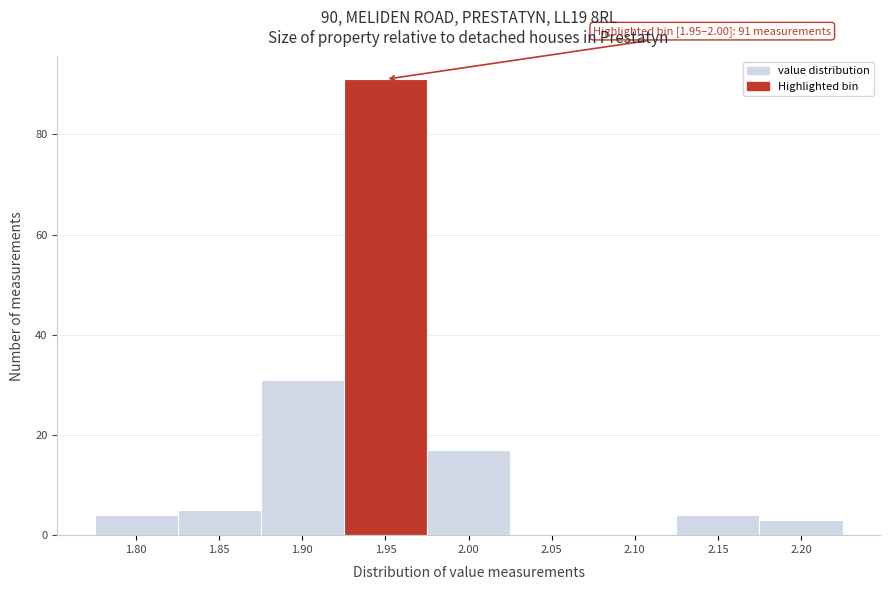

Reading right to left, transcribe all the data shown in this chart.

2.20=3	2.15=4	2.10=0	2.05=0	2.00=17	1.95=91	1.90=31	1.85=5	1.80=4